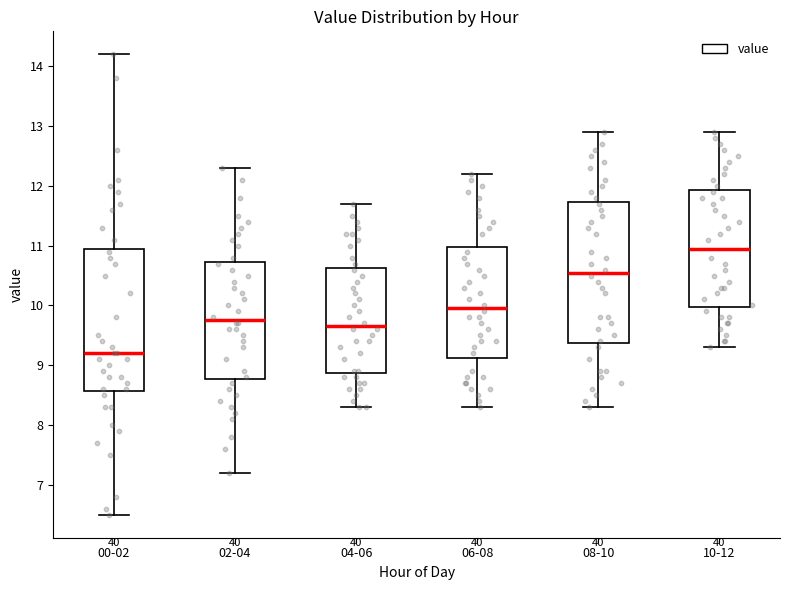

Reading left to right, read every box against the y-axis: the position of its median line, the range the box covers, and the ends of its whiskers. The values are not printed on the chart, so give them approximately, as read against the axis.

00-02: median 9.2, box 8.6 to 11.0, whiskers 6.5 to 14.2
02-04: median 9.8, box 8.8 to 10.7, whiskers 7.2 to 12.3
04-06: median 9.7, box 8.9 to 10.6, whiskers 8.3 to 11.7
06-08: median 10.0, box 9.1 to 11.0, whiskers 8.3 to 12.2
08-10: median 10.6, box 9.4 to 11.7, whiskers 8.3 to 12.9
10-12: median 11.0, box 10.0 to 11.9, whiskers 9.3 to 12.9